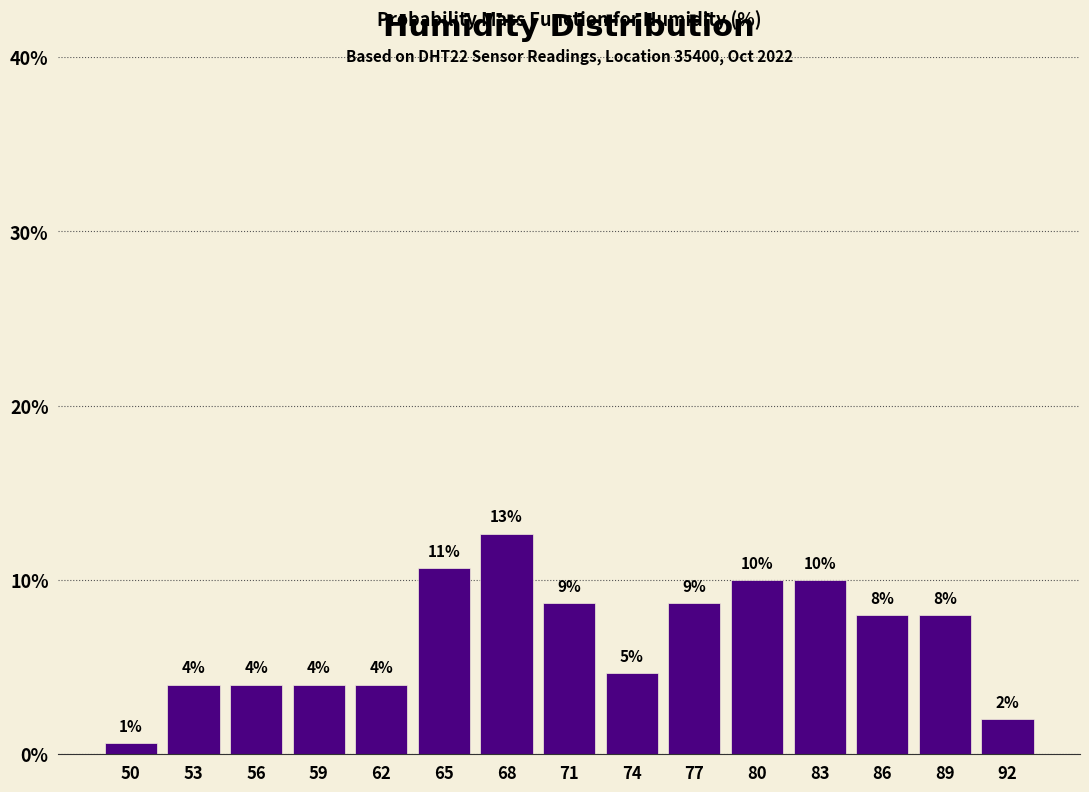

Which category has the highest value across all series?

68